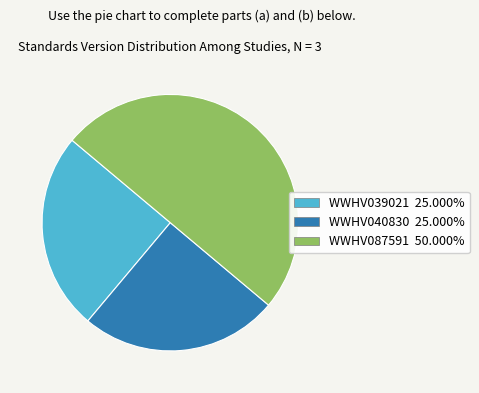

Approximately how many times larger is the value at WWHV040830 25.000% compared to WWHV087591 50.000%?

0.5